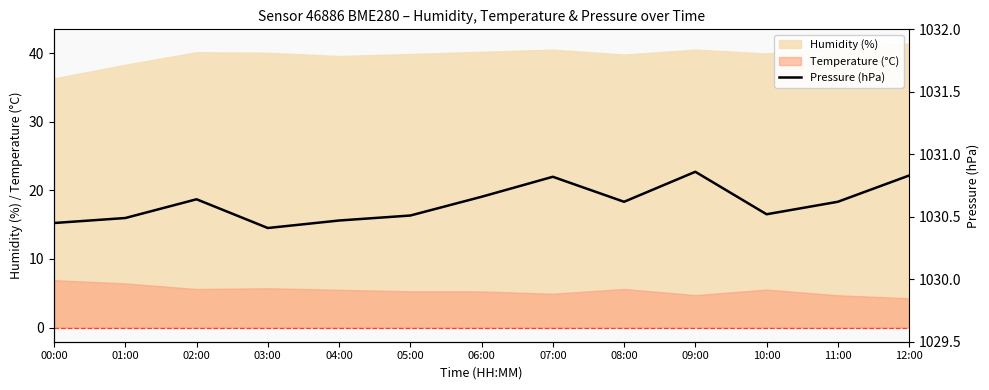

Rank the categories by value from highest to lowest.

09:00, 12:00, 07:00, 06:00, 02:00, 08:00, 11:00, 10:00, 05:00, 01:00, 04:00, 00:00, 03:00